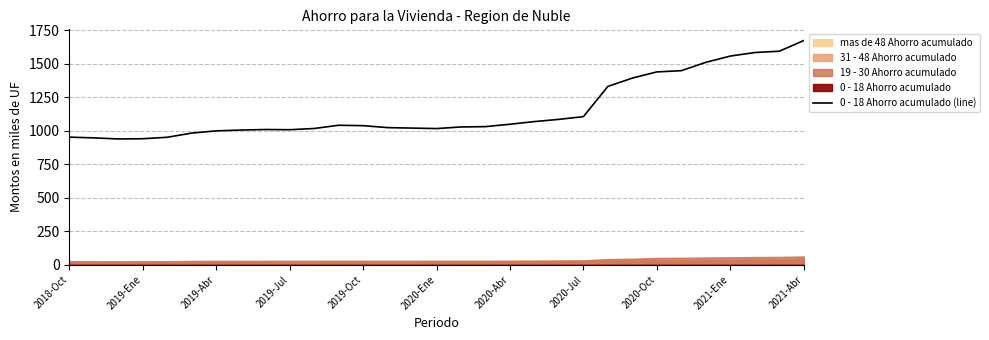

Where does the data first go above 1031?

11